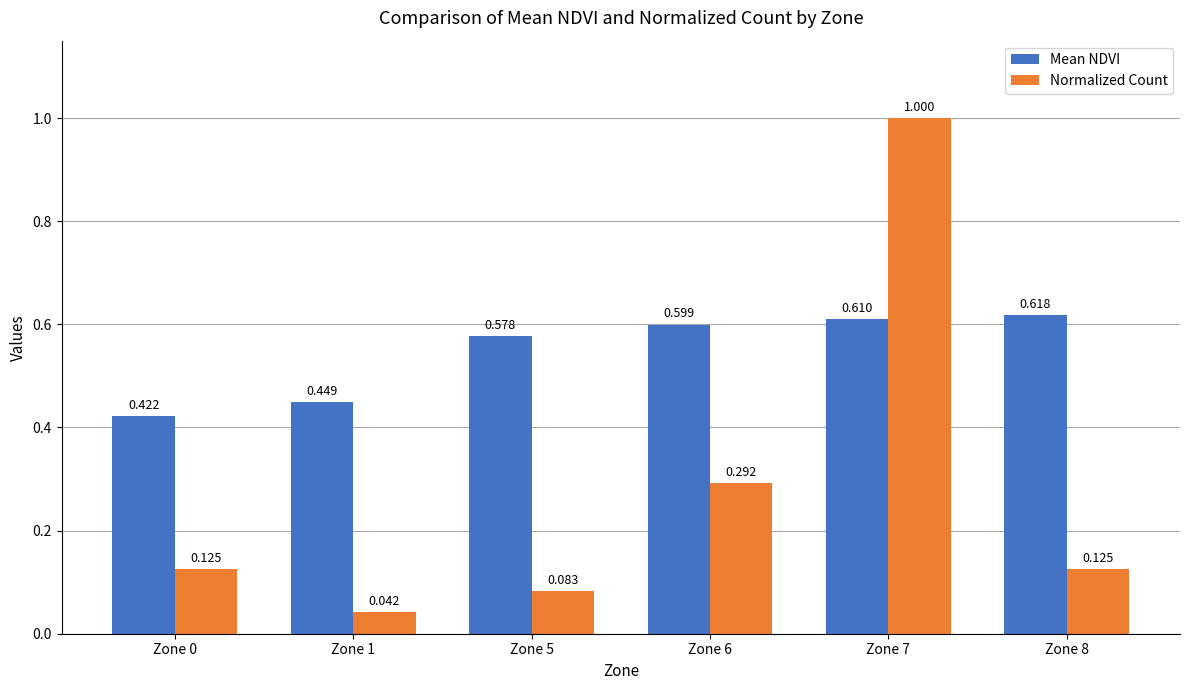

Which series changed the most between Zone 5 and Zone 8?

Normalized Count